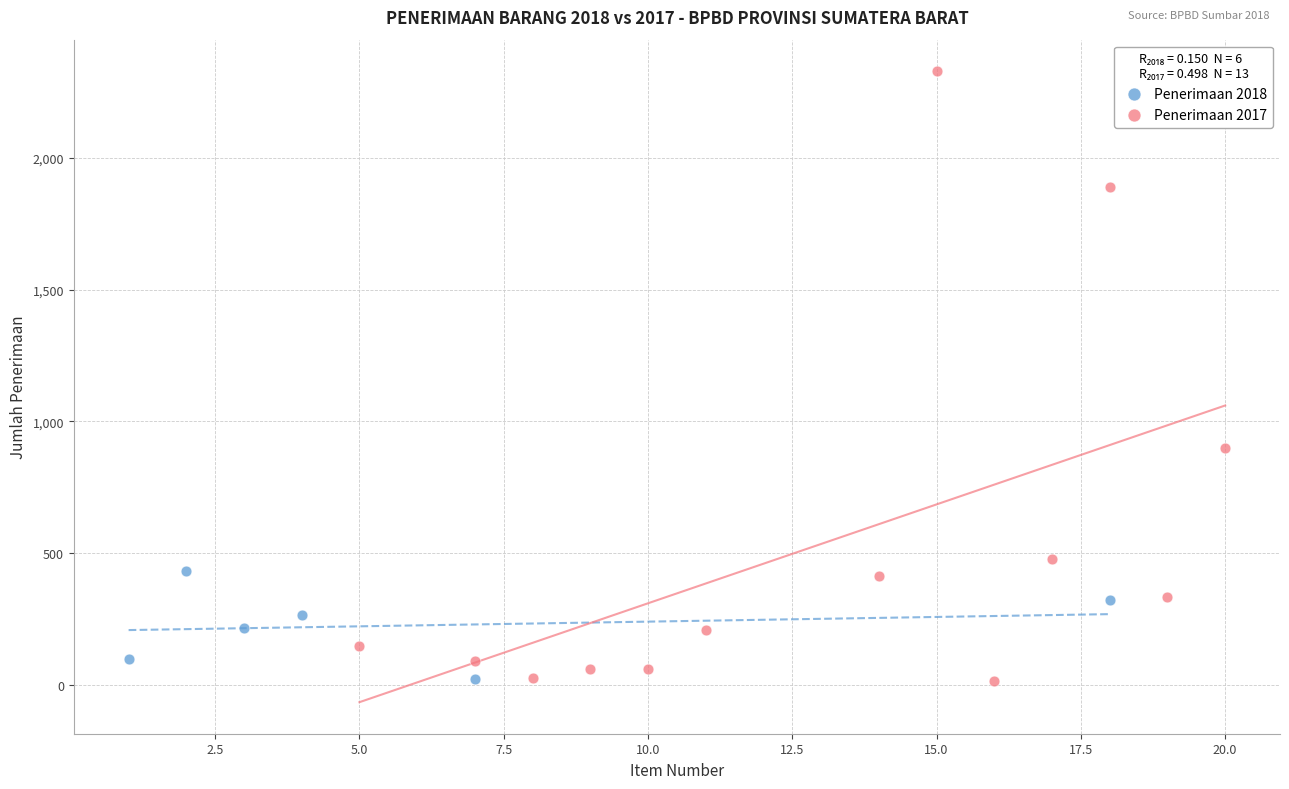

Which series reaches the maximum Y coordinate?

Penerimaan 2017